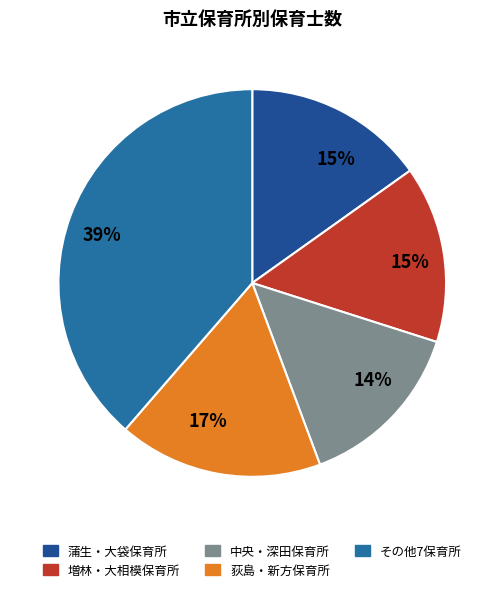

How many segments does this pie chart have?

5